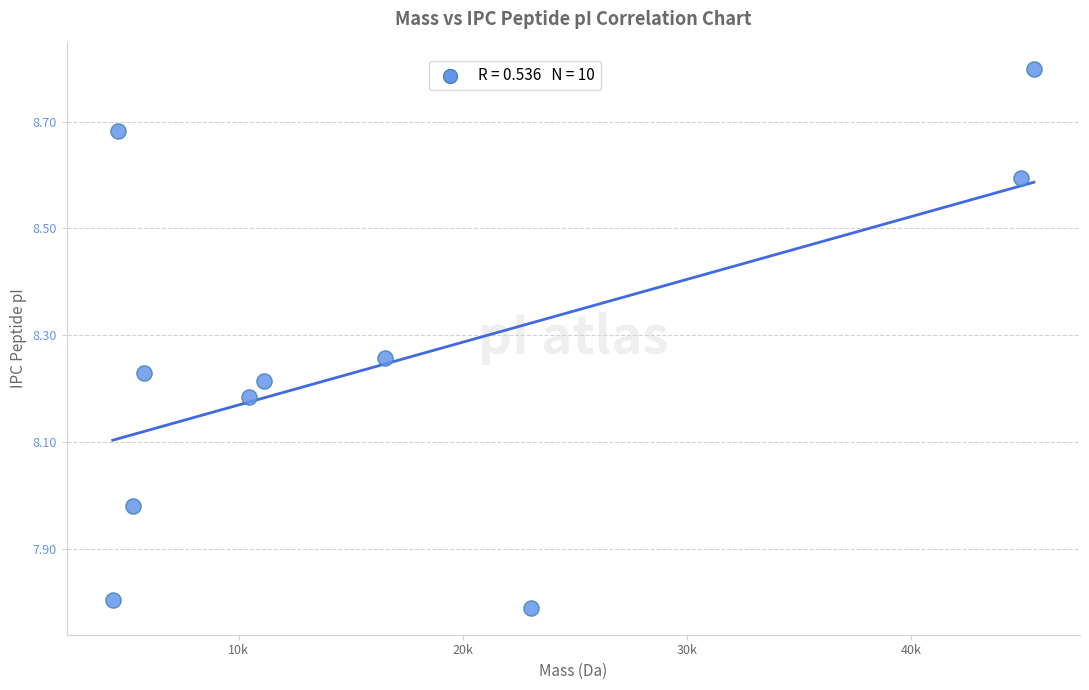

What is the average X value?

17169.1